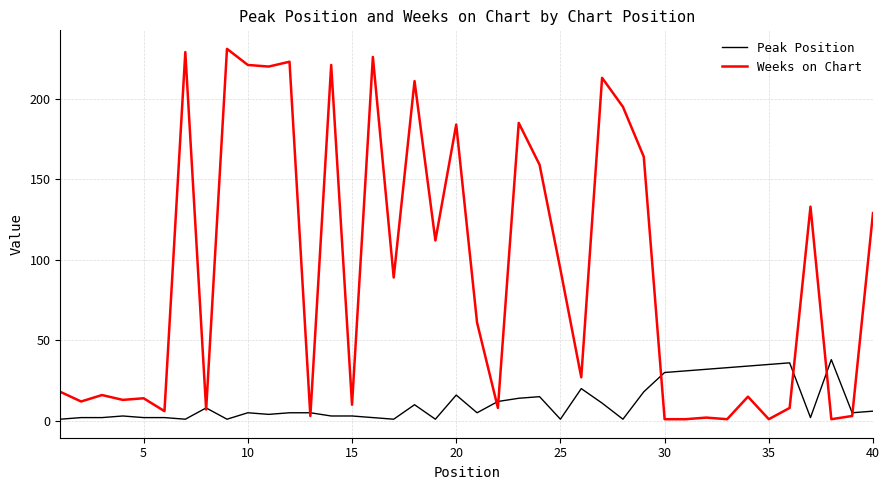

List the series in order of their overall mean, lowest first.

Peak Position, Weeks on Chart